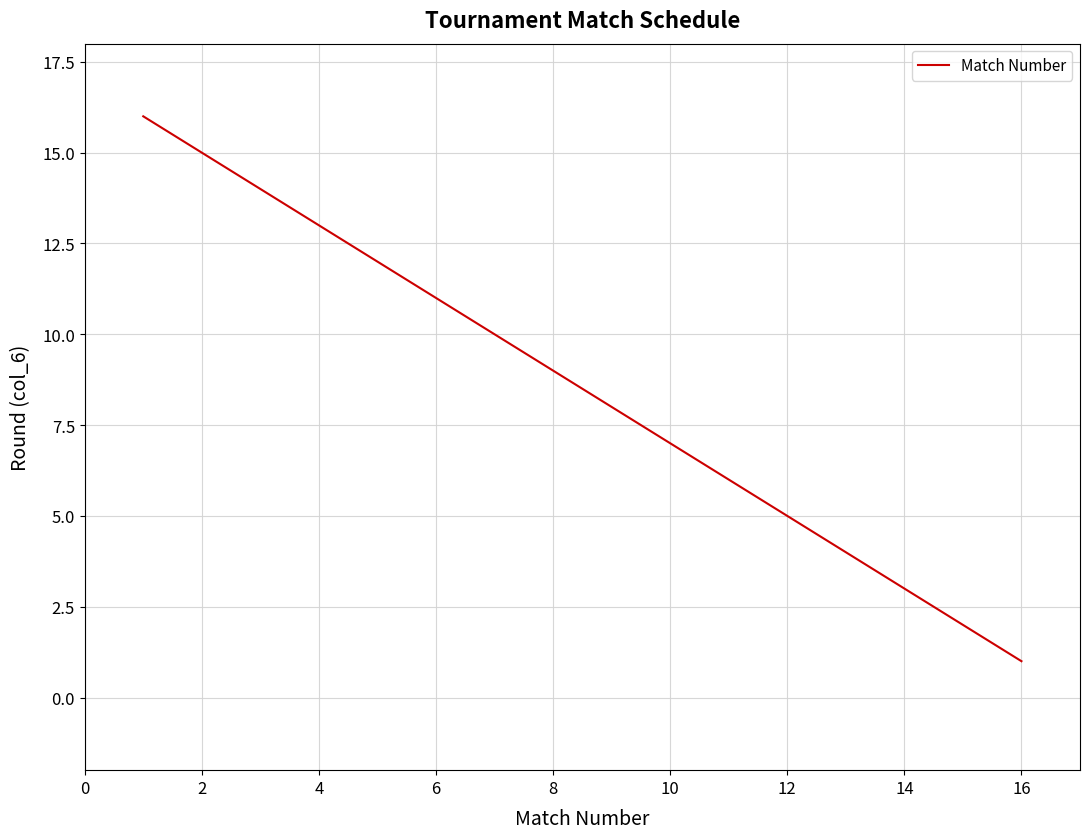

What is the greatest value displayed?

16